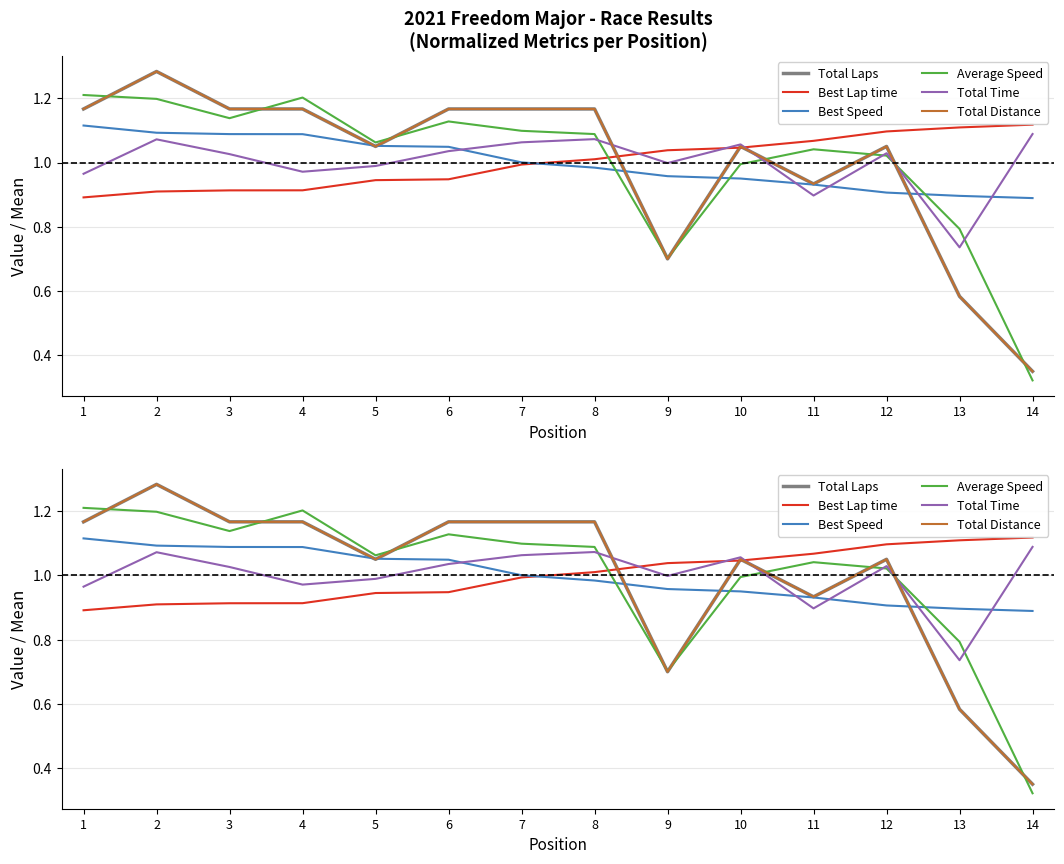

At which label is Total Laps closest to 0?

14